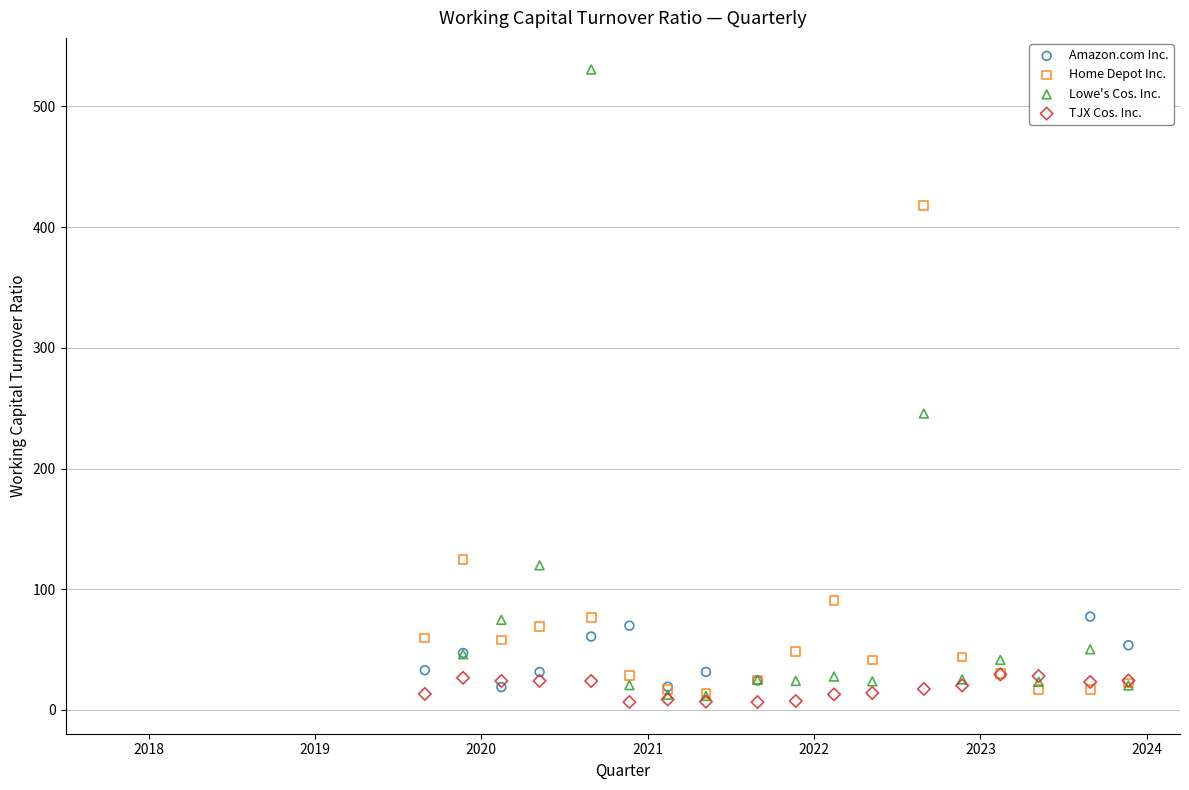

Which series contains the highest Y value?

Lowe's Cos. Inc.